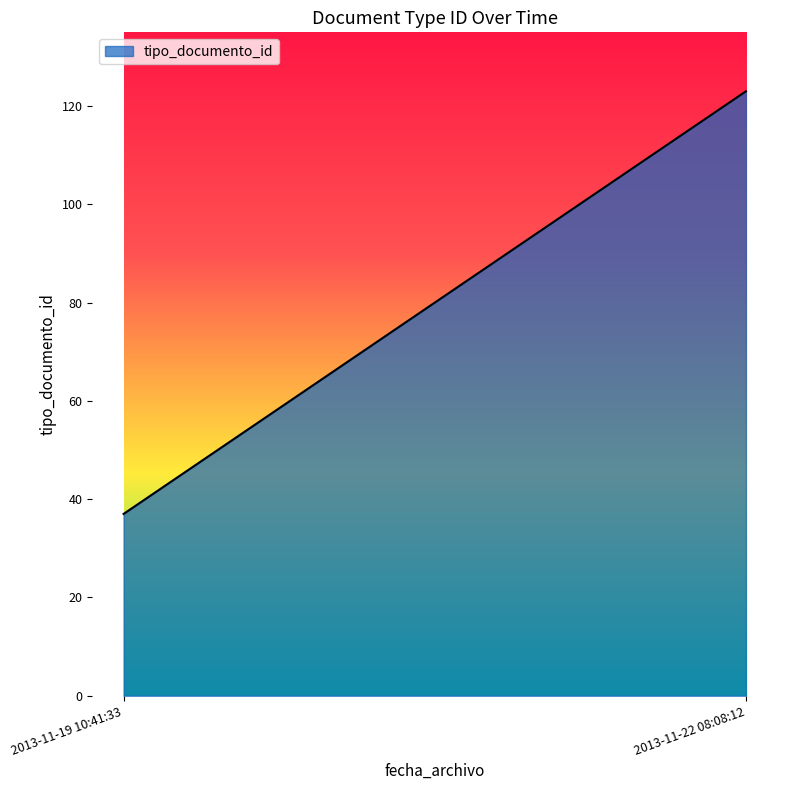

What is the average value?

80